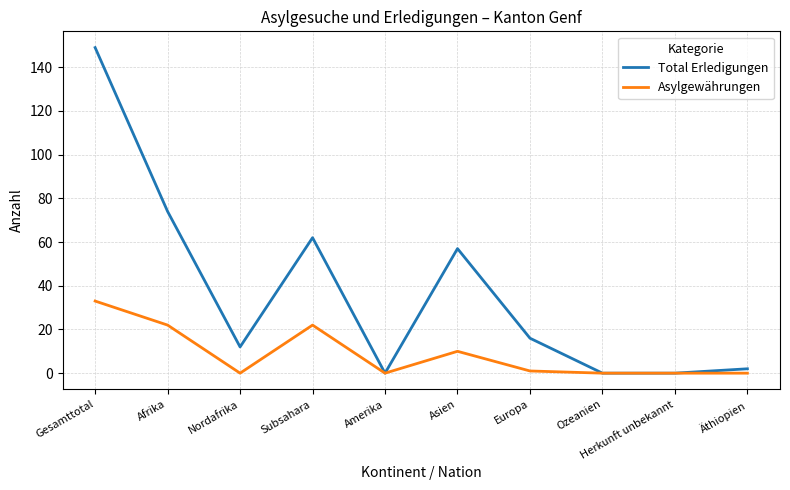

At which label does Total Erledigungen first exceed 16?

Gesamttotal